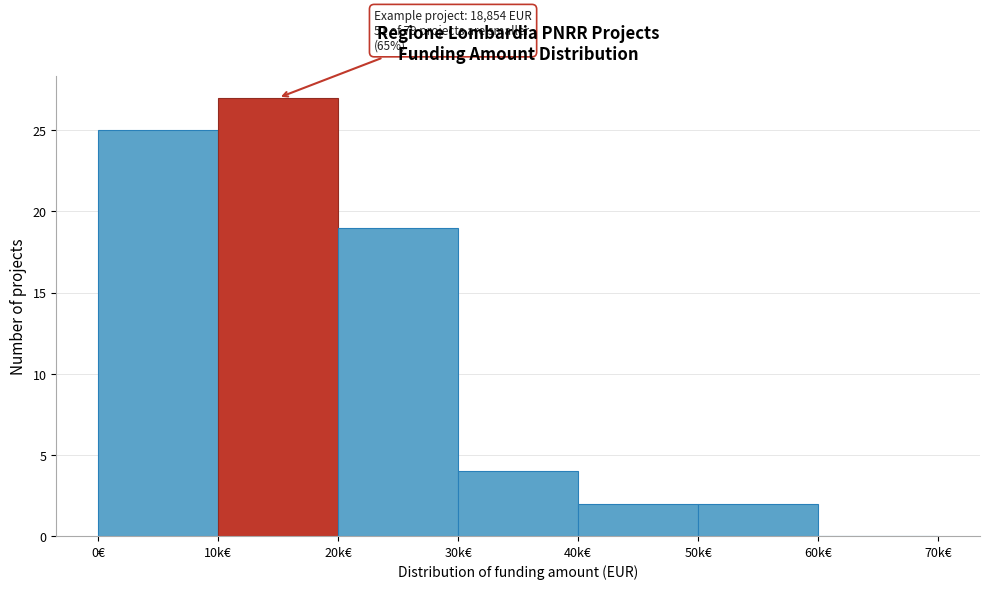

Reading right to left, what are all the values shown in this chart?

60k€=0	50k€=2	40k€=2	30k€=4	20k€=19	10k€=27	0€=25